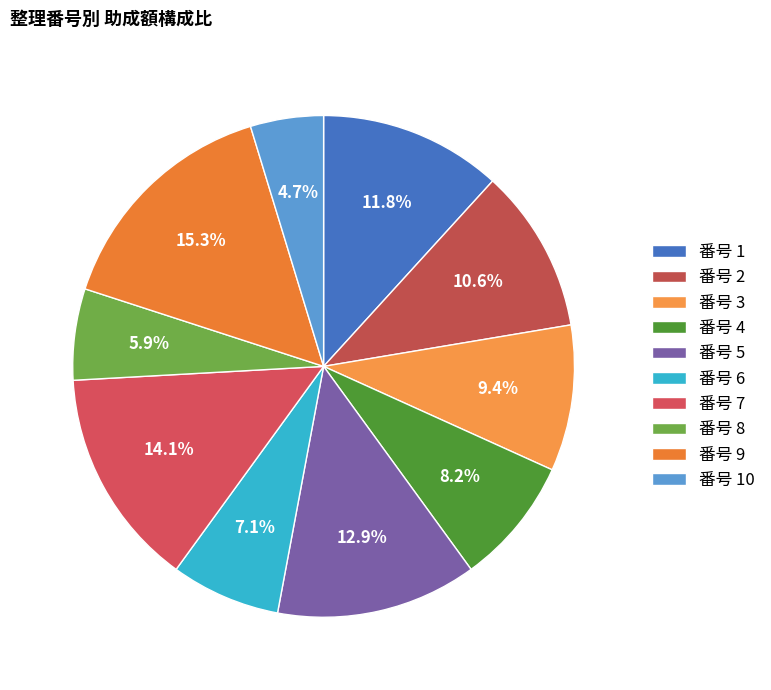

How many segments does this pie chart have?

10